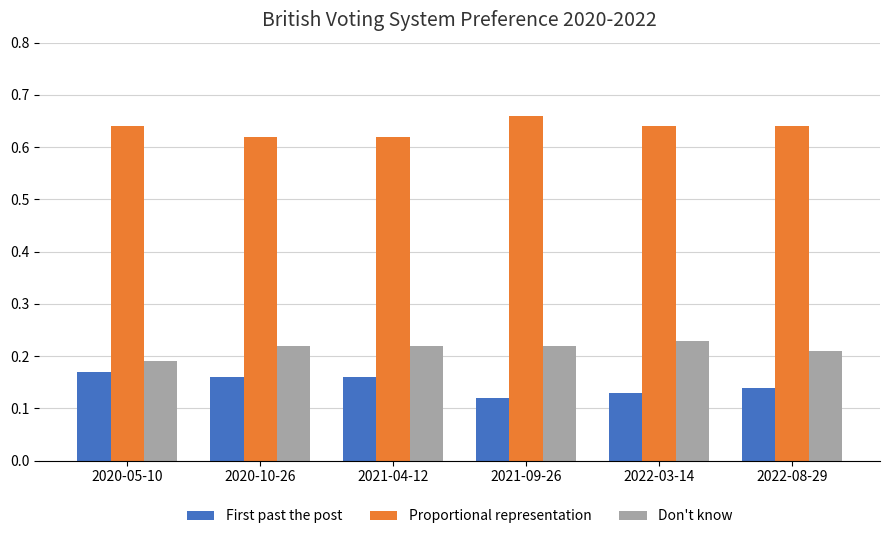

Count the Don't know values in the range 0 to 1.

6